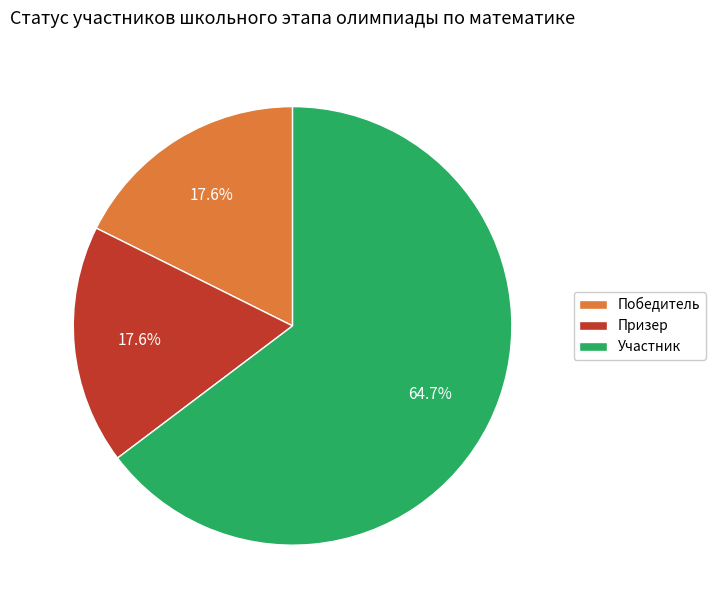

Count the number of slices in the pie.

3